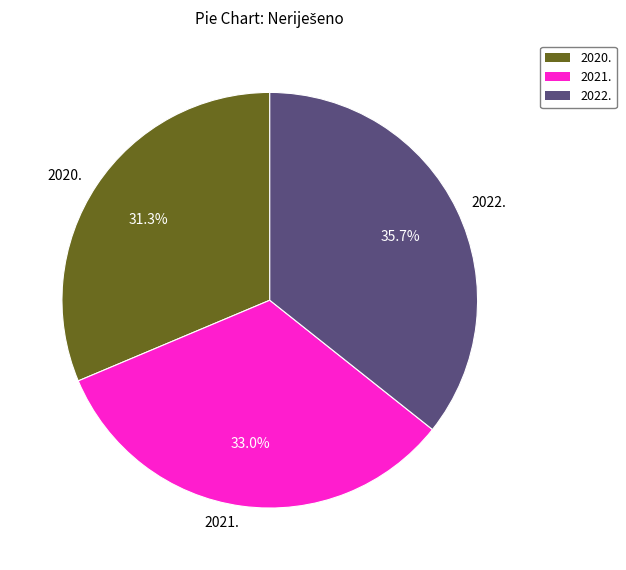

The 2021. slice represents 33% of the pie. True or false?

True